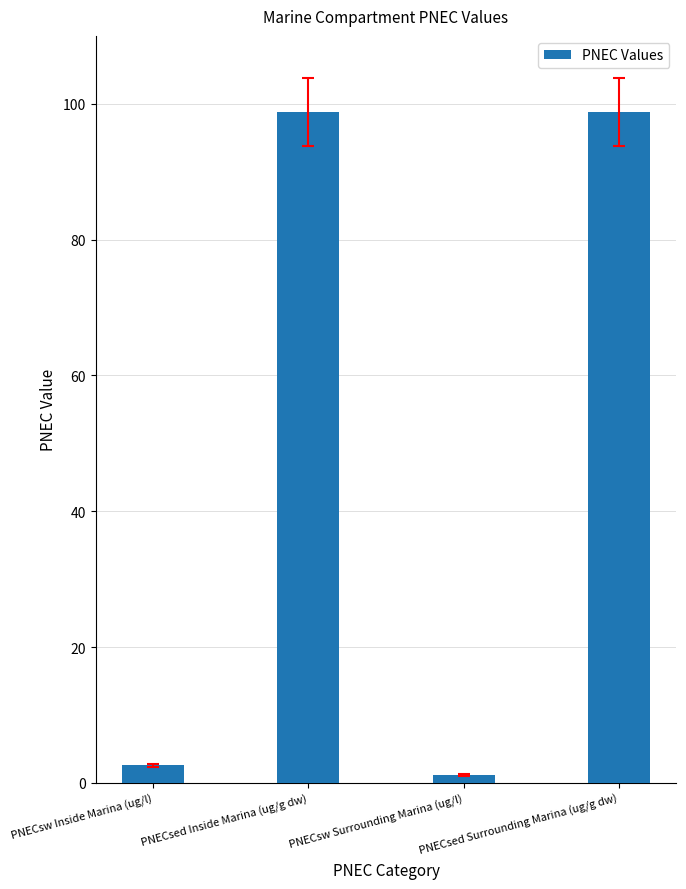

What is the greatest value displayed?

98.8